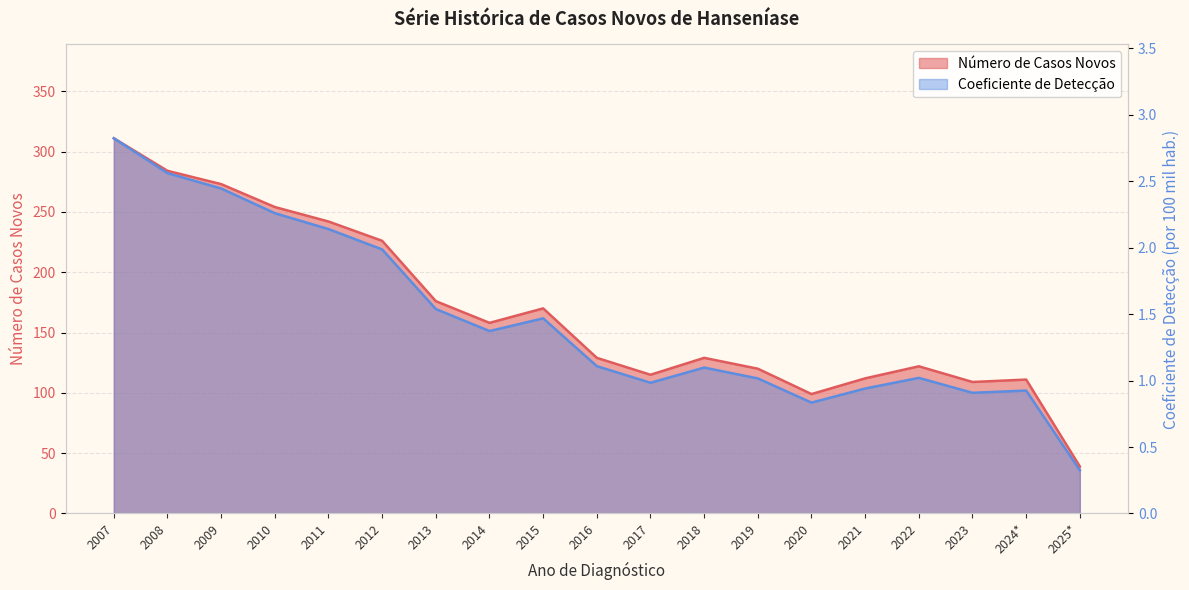

What is the value of the Número de Casos Novos point at the 1st from the left?

311.0